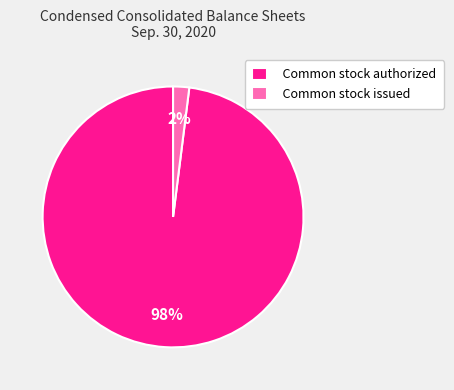

Combined, do Common stock issued and Common stock authorized account for over 50%?

Yes